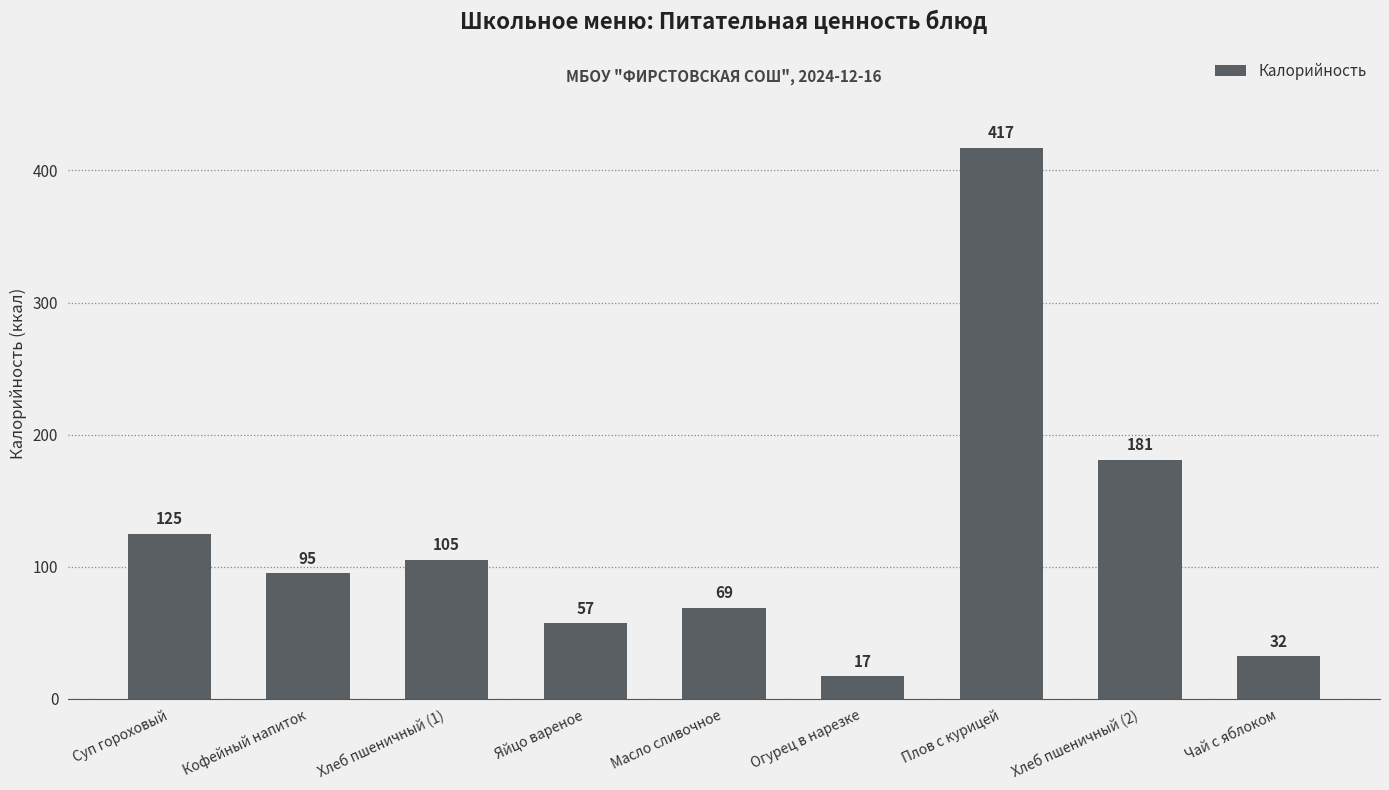

What is the label of the 8th bar from the right?

Кофейный напиток